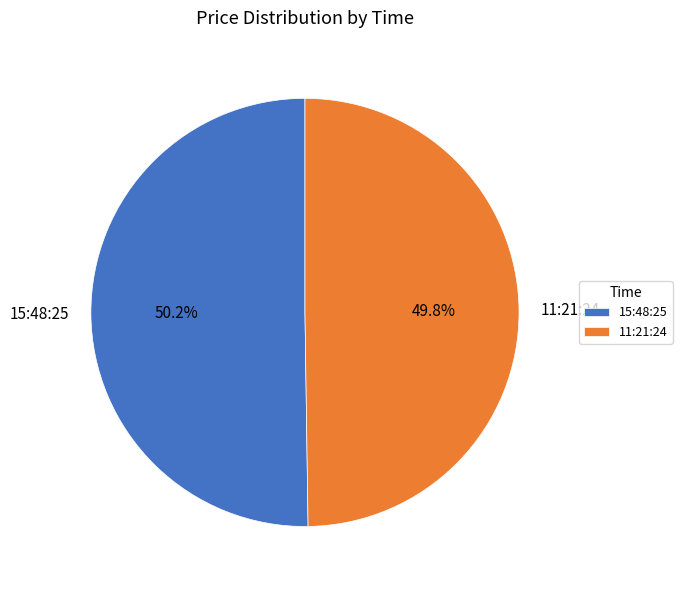

Count the number of slices in the pie.

2